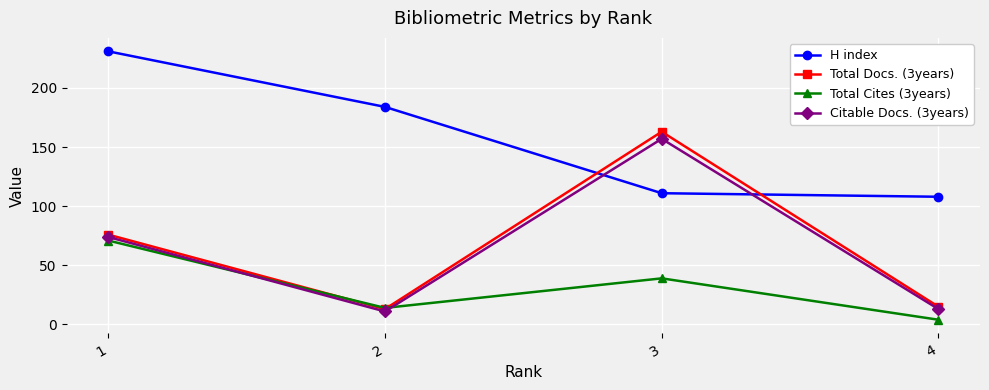

Which series has the largest total across all categories?

H index